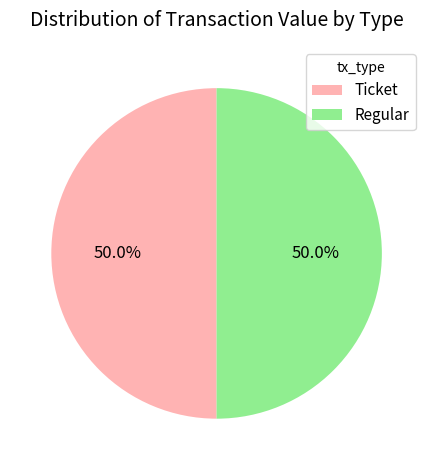

What percentage is NOT represented by Ticket?

50.0%